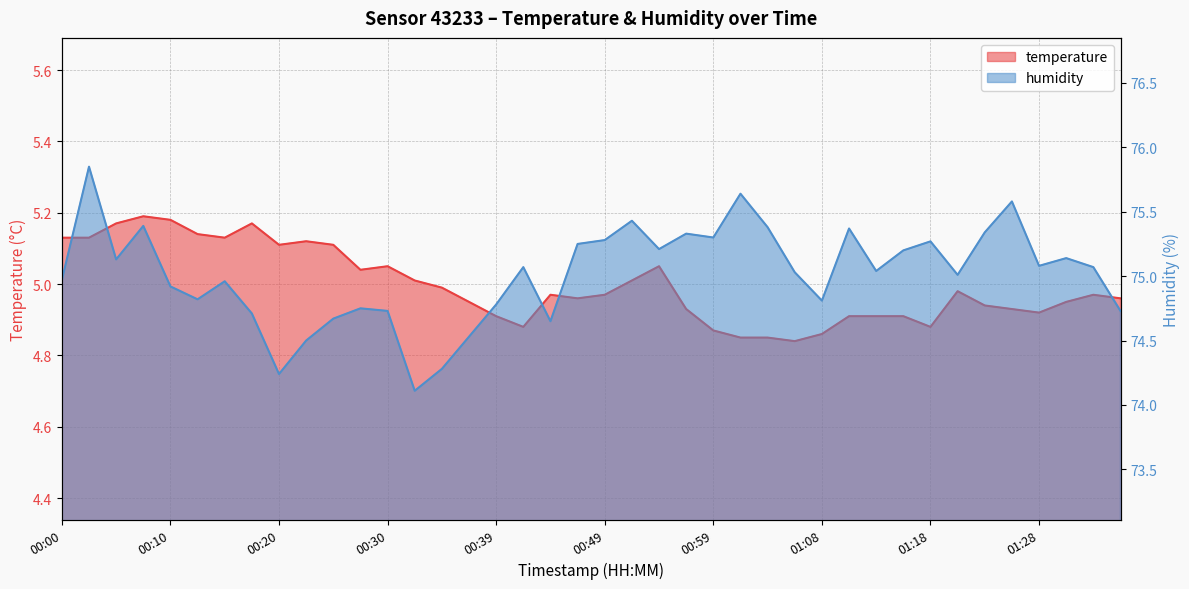

How many values in the humidity series are below 75?

17